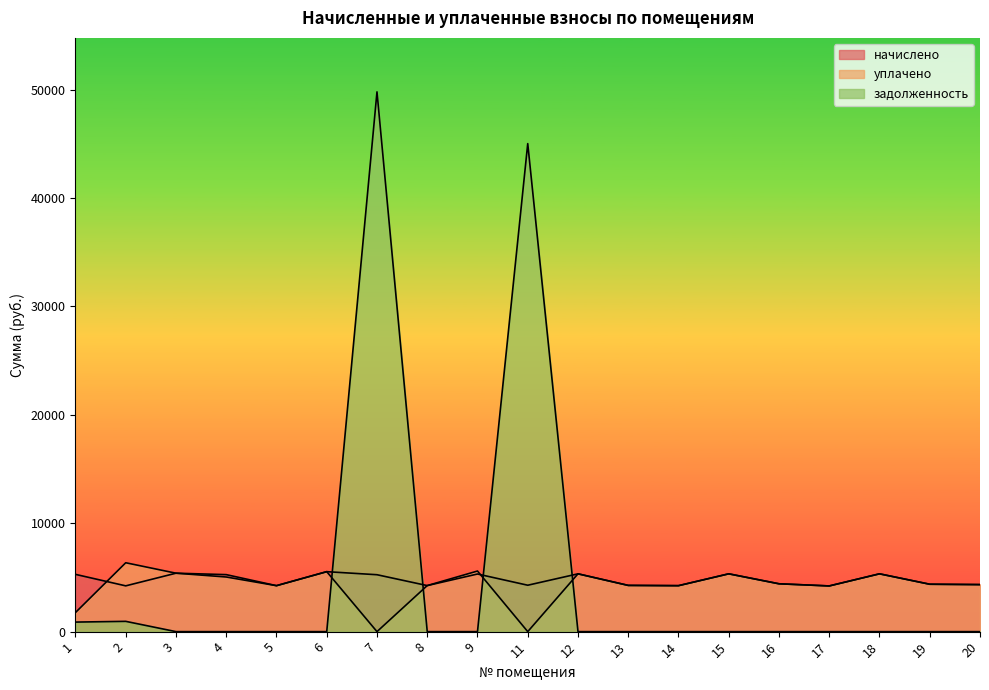

What is the maximum value for задолженность?

49792.2